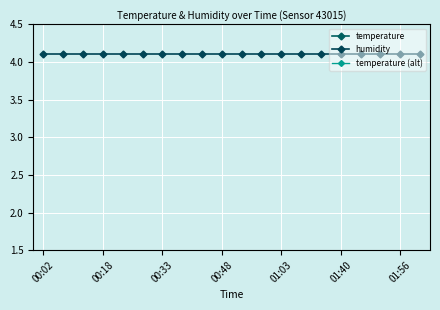

True or false: humidity and temperature (alt) intersect in this chart.

False